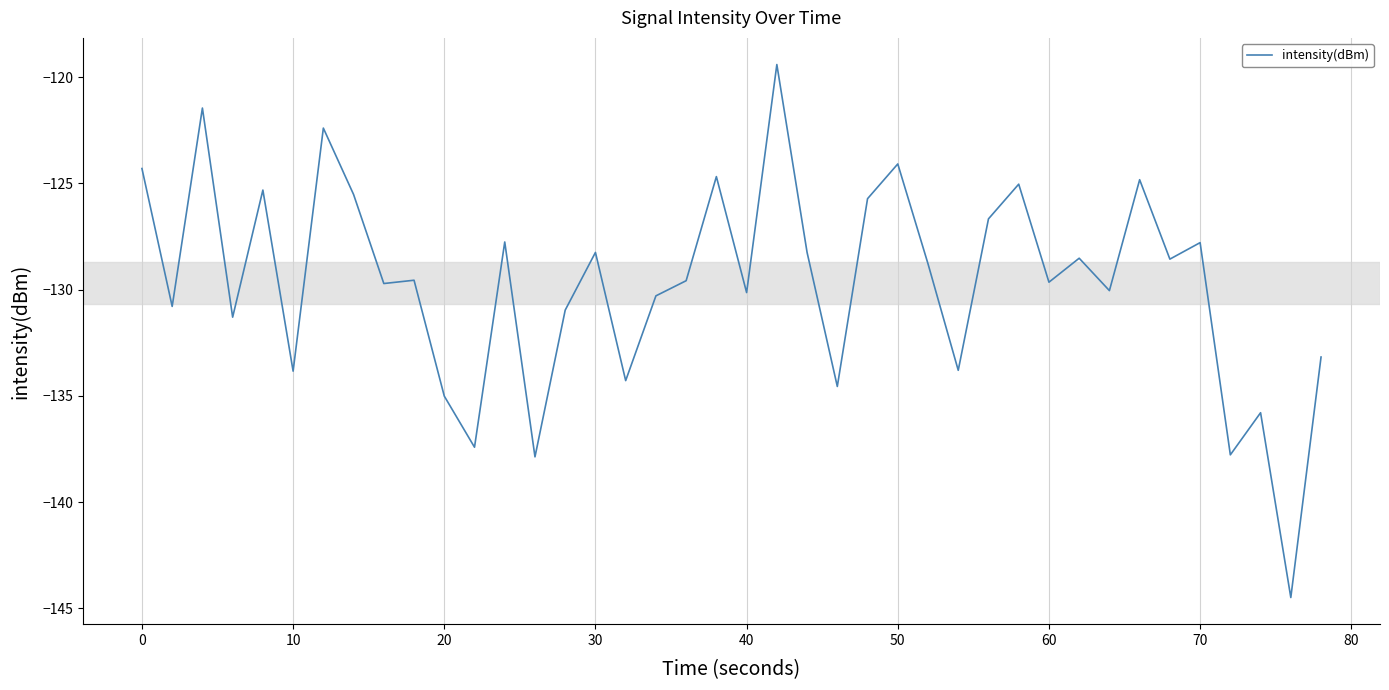

What is the maximum value shown in the chart?

-119.4